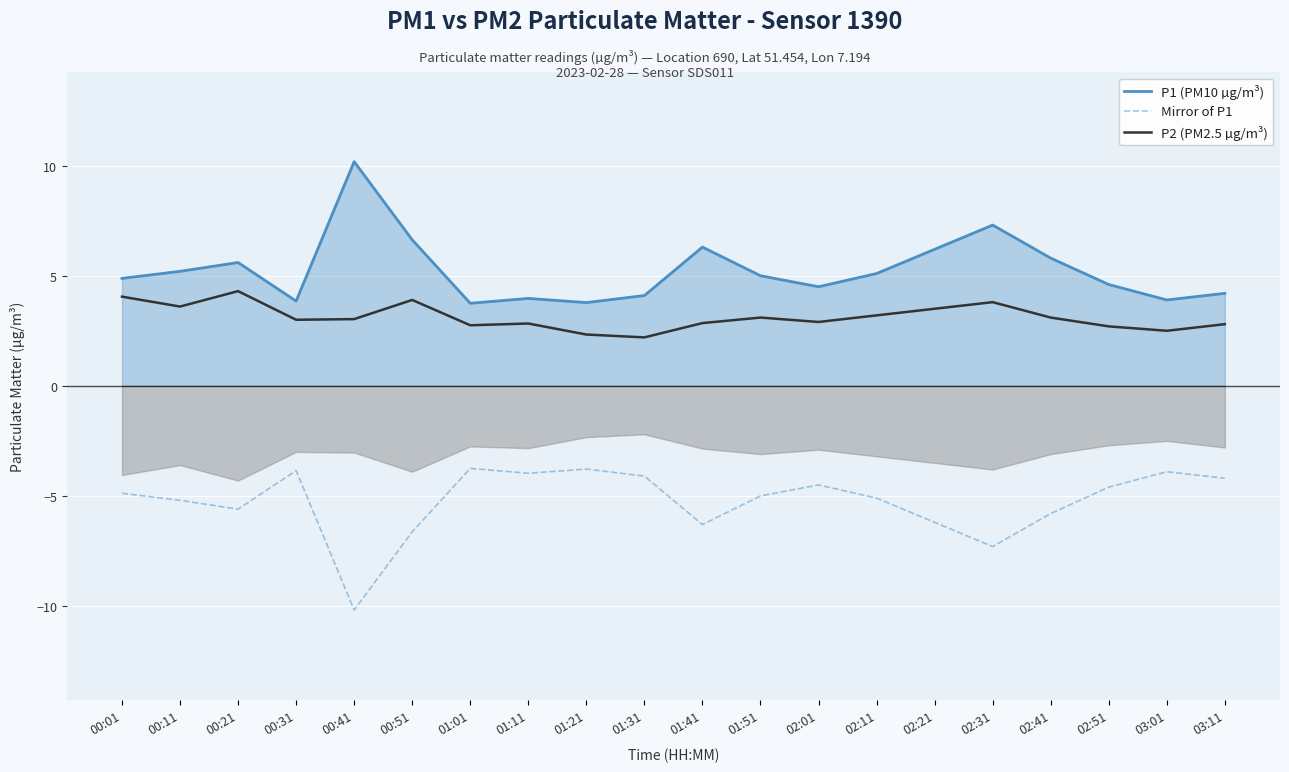

True or false: Mirror of P1 and P2 (PM2.5 µg/m³) cross at least once.

False